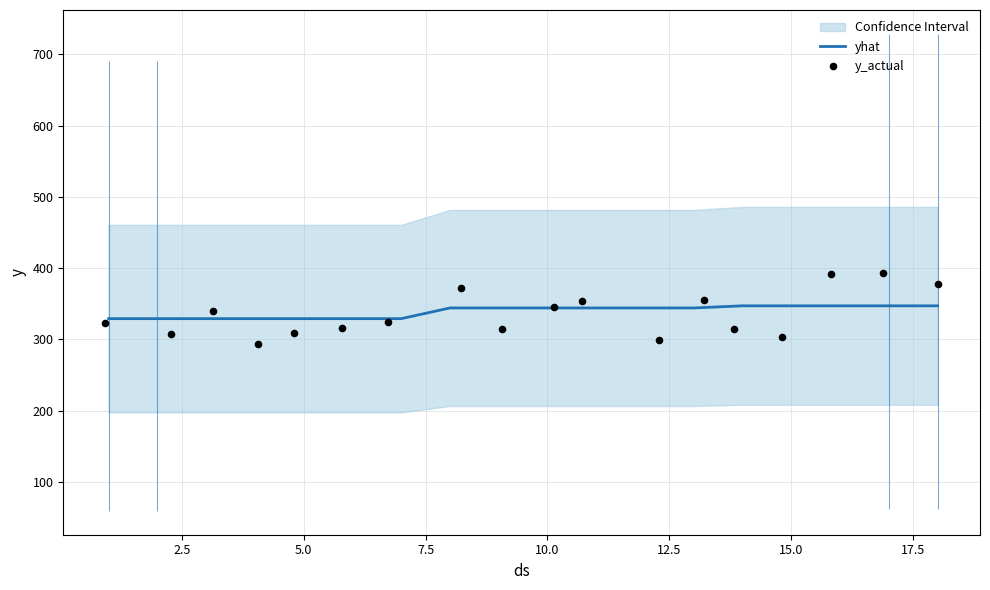

The yhat series shows 240 at 15.0. True or false?

False